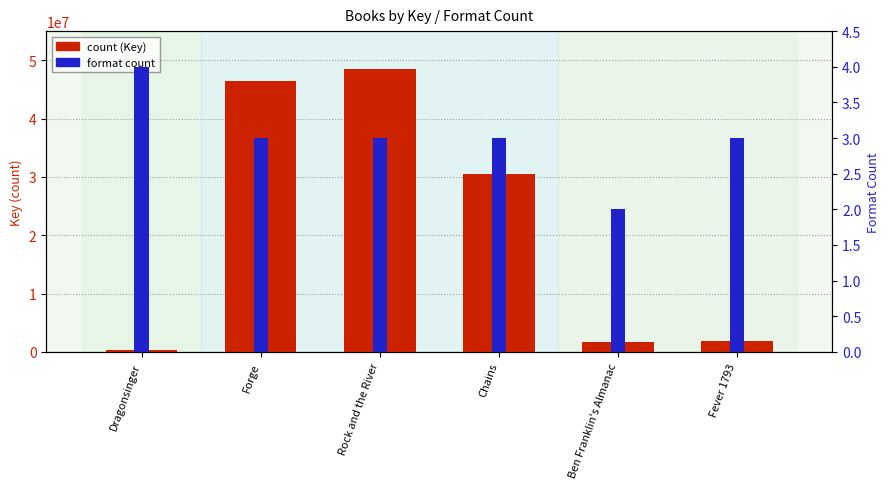

How many data points in format count are less than 3?

1